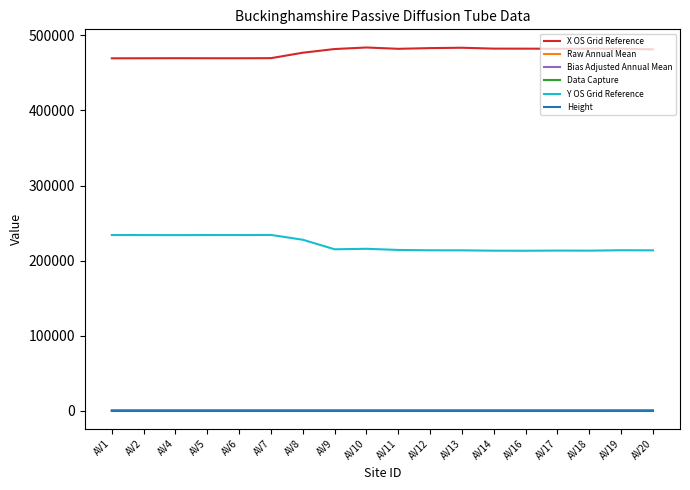

What is the maximum value shown in the chart?

483948.0